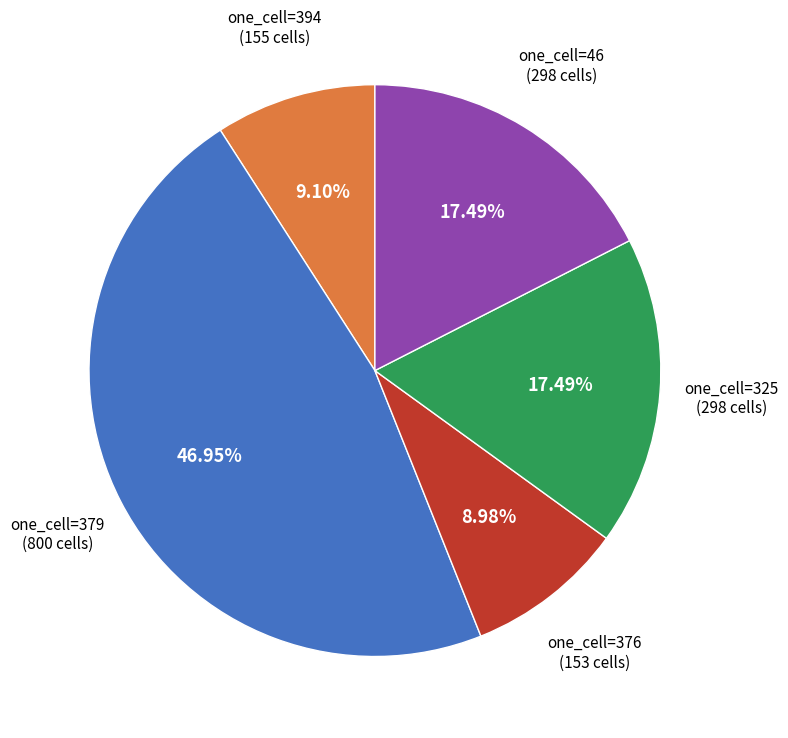

How many segments does this pie chart have?

5